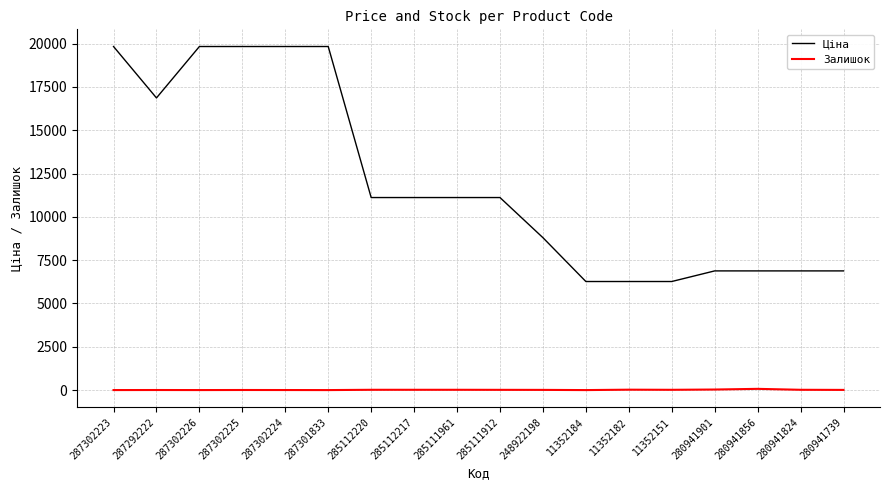

What is the greatest value displayed?

19831.1